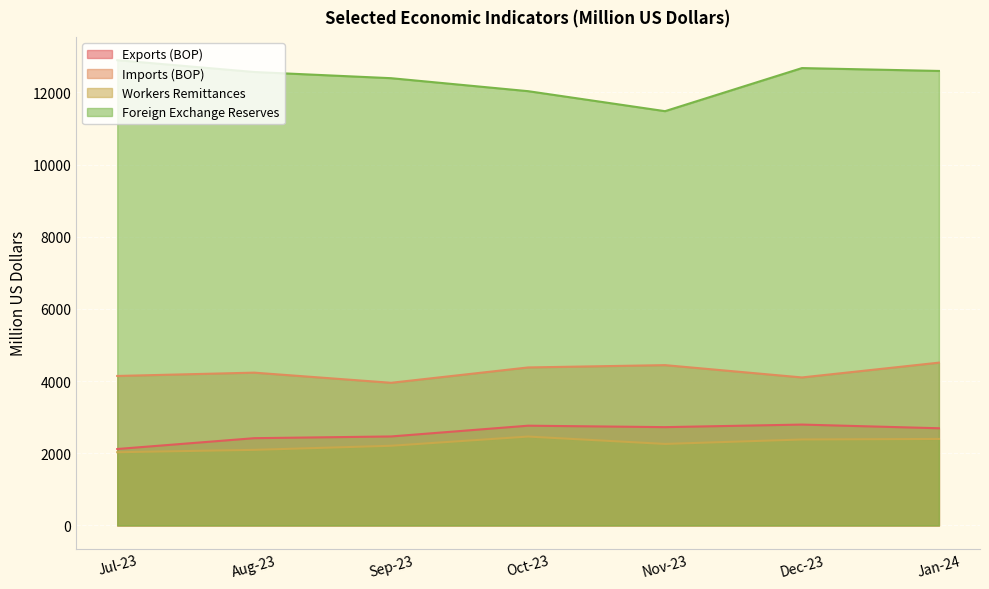

True or false: Imports (BOP) and Workers Remittances intersect in this chart.

False